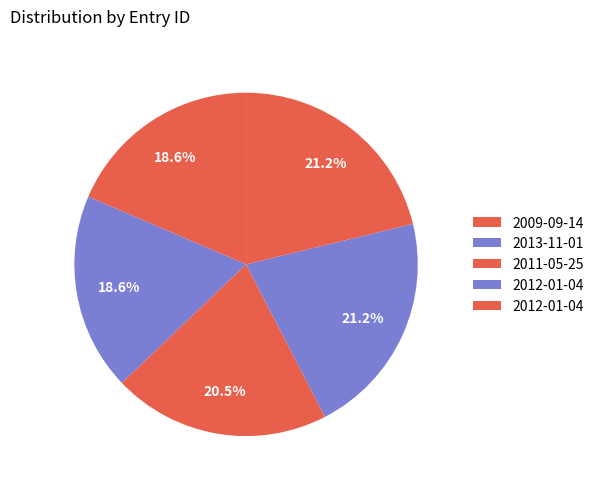

How many segments does this pie chart have?

5